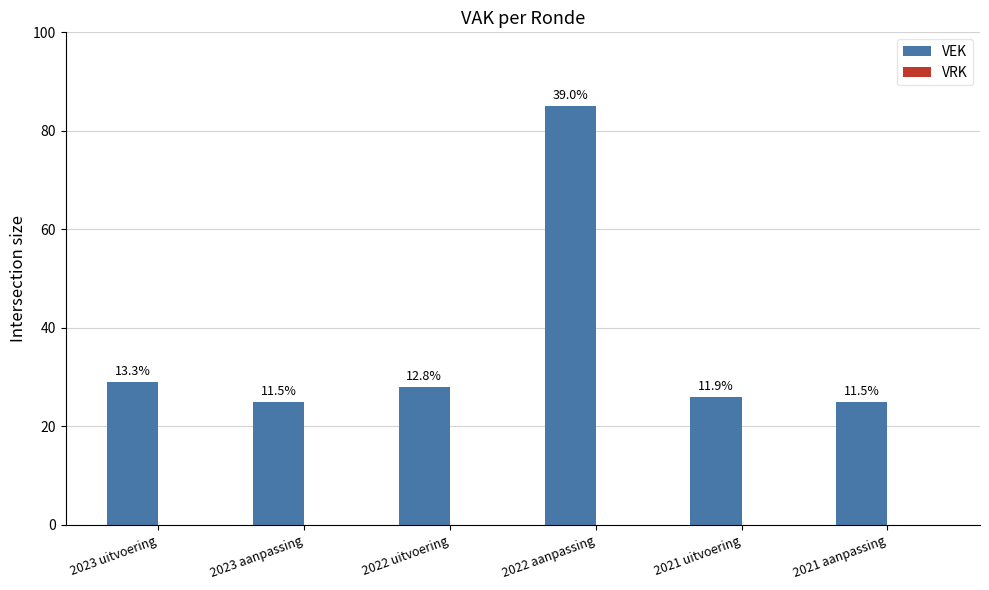

How many bars are there in total?

6